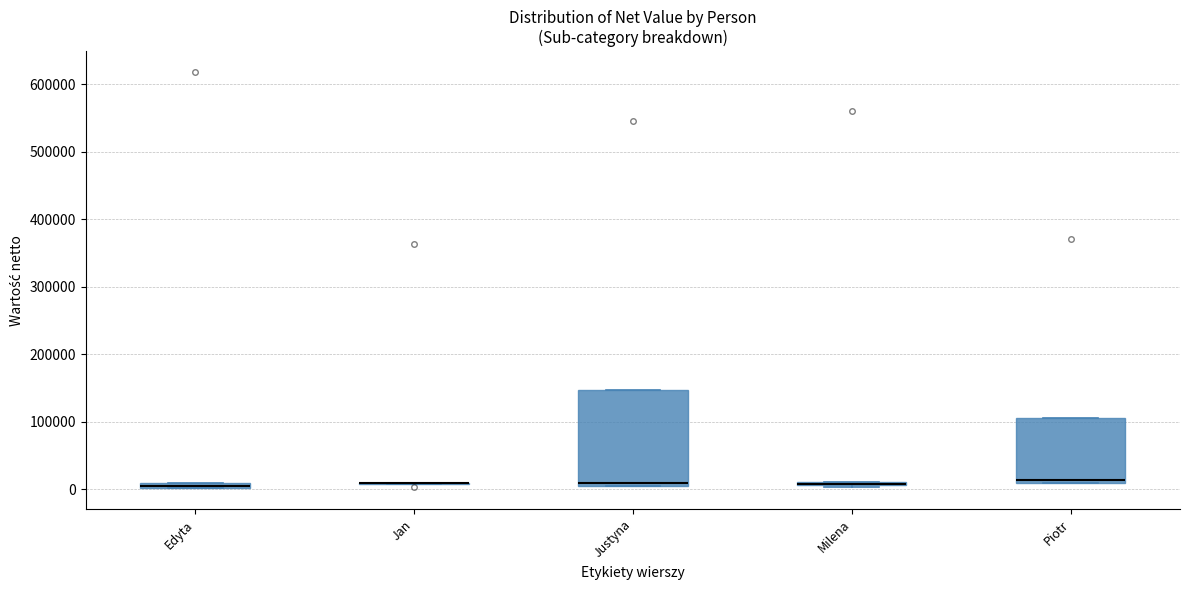

Which box is the tallest, from its lower edge to its upper edge?

Justyna